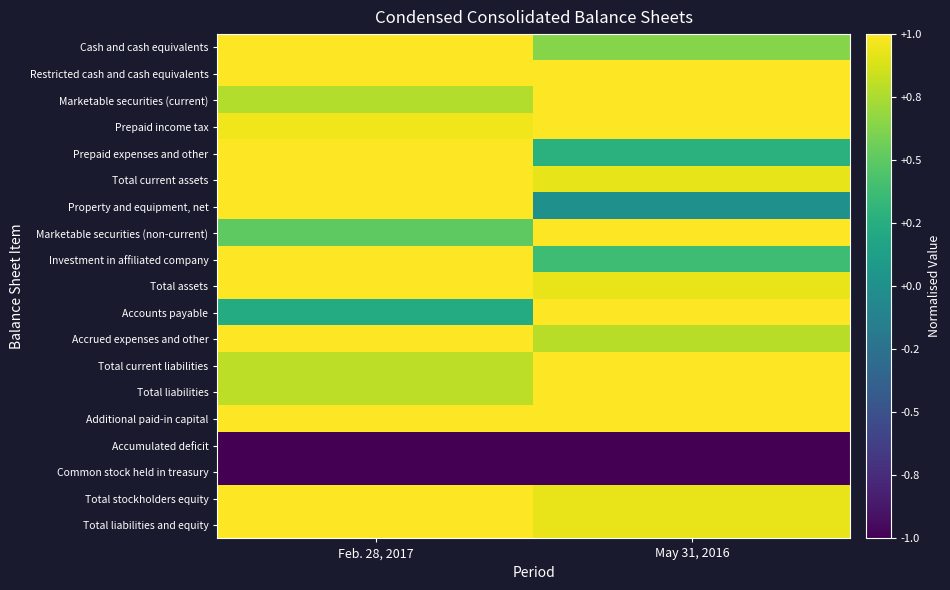

Reading left to right, list all the values displayed in this chart.

Cash and cash equivalents: Feb. 28, 2017=1.0	May 31, 2016=0.6
Restricted cash and cash equivalents: Feb. 28, 2017=1.0	May 31, 2016=1.0
Marketable securities (current): Feb. 28, 2017=0.8	May 31, 2016=1.0
Prepaid income tax: Feb. 28, 2017=1.0	May 31, 2016=1.0
Prepaid expenses and other: Feb. 28, 2017=1.0	May 31, 2016=0.3
Total current assets: Feb. 28, 2017=1.0	May 31, 2016=0.9
Property and equipment, net: Feb. 28, 2017=1.0	May 31, 2016=0.0
Marketable securities (non-current): Feb. 28, 2017=0.5	May 31, 2016=1.0
Investment in affiliated company: Feb. 28, 2017=1.0	May 31, 2016=0.4
Total assets: Feb. 28, 2017=1.0	May 31, 2016=0.9
Accounts payable: Feb. 28, 2017=0.2	May 31, 2016=1.0
Accrued expenses and other: Feb. 28, 2017=1.0	May 31, 2016=0.8
Total current liabilities: Feb. 28, 2017=0.8	May 31, 2016=1.0
Total liabilities: Feb. 28, 2017=0.8	May 31, 2016=1.0
Additional paid-in capital: Feb. 28, 2017=1.0	May 31, 2016=1.0
Accumulated deficit: Feb. 28, 2017=-1.0	May 31, 2016=-1.0
Common stock held in treasury: Feb. 28, 2017=-1.0	May 31, 2016=-1.0
Total stockholders equity: Feb. 28, 2017=1.0	May 31, 2016=0.9
Total liabilities and equity: Feb. 28, 2017=1.0	May 31, 2016=0.9